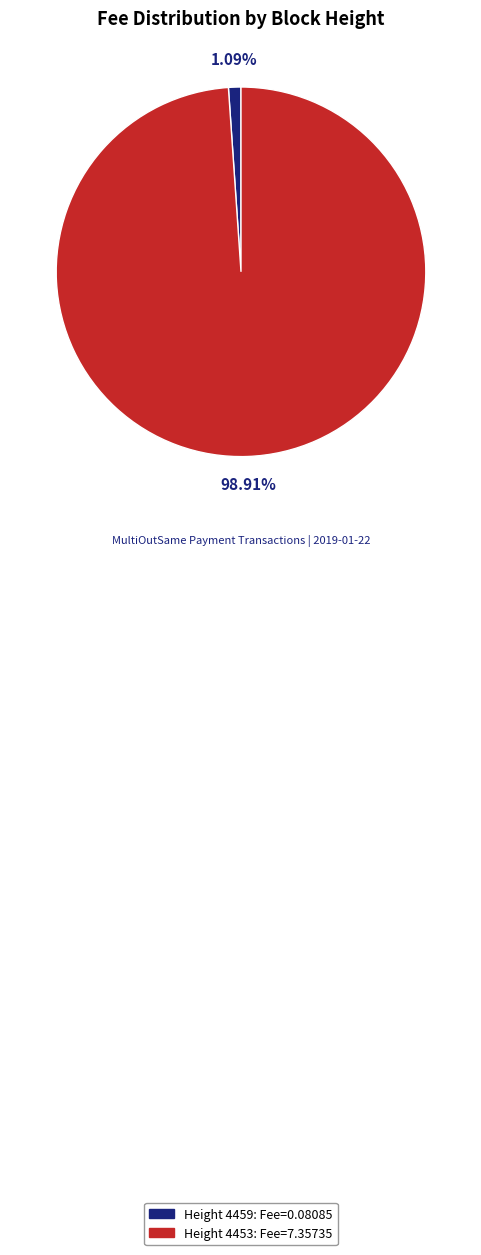

How many segments does this pie chart have?

2